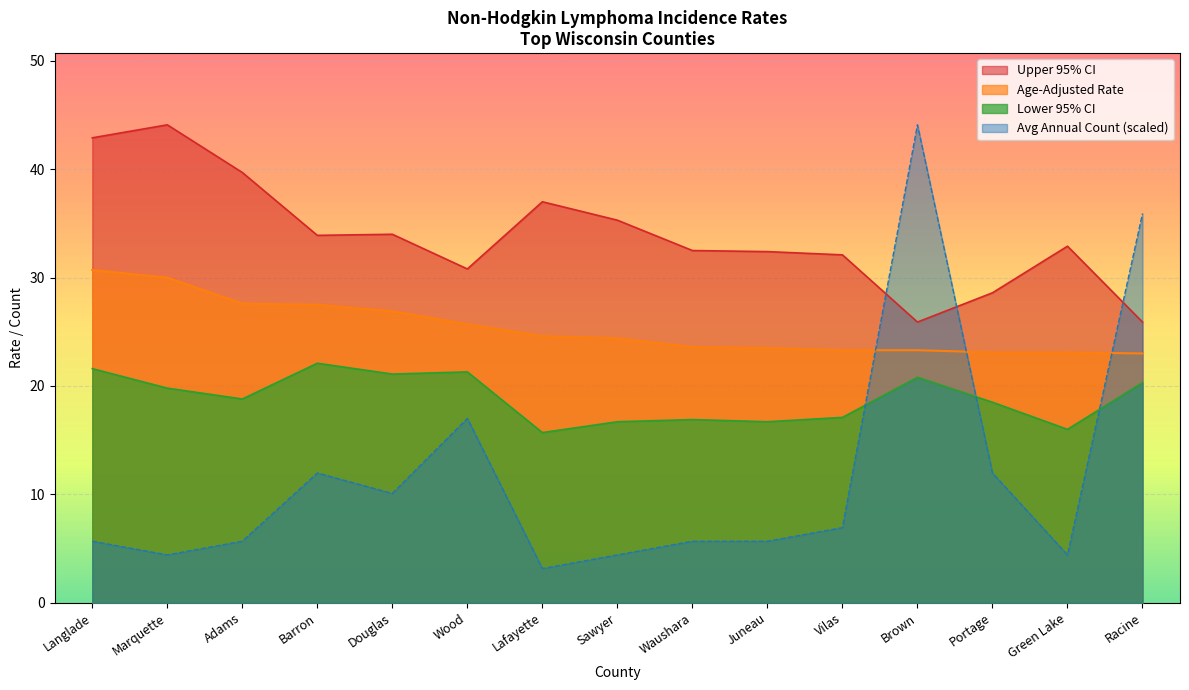

What is the value of the Age-Adjusted Rate point at the 11th from the left?

23.3